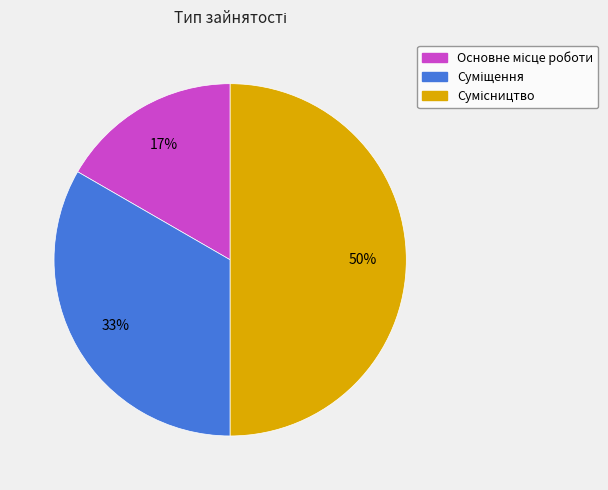

To the nearest percent, what is the difference between the largest and smallest slice percentages?

33%